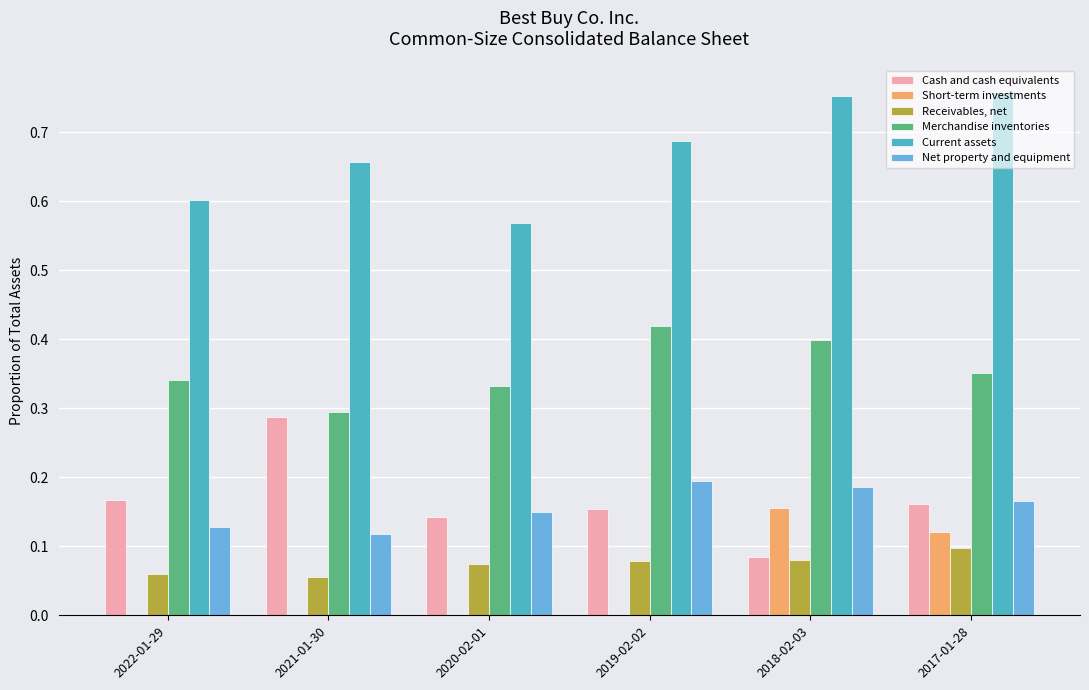

How many groups of bars are there?

6